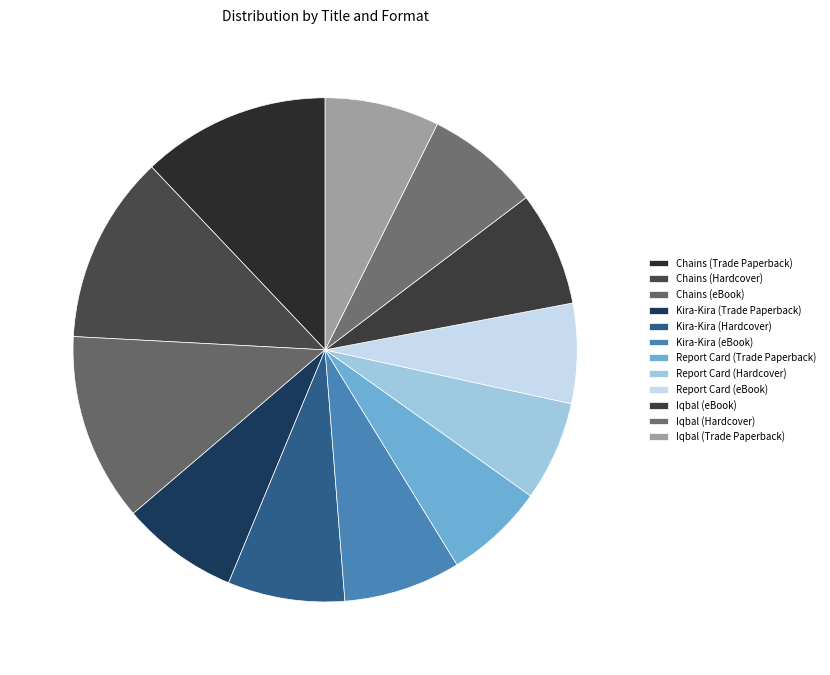

How many segments does this pie chart have?

12